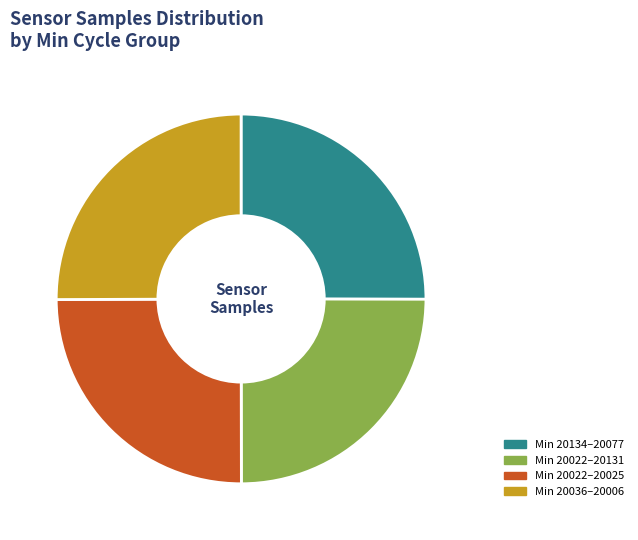

What is the ratio of the value at Min 20134–20077 to the value at Min 20036–20006?

1.0